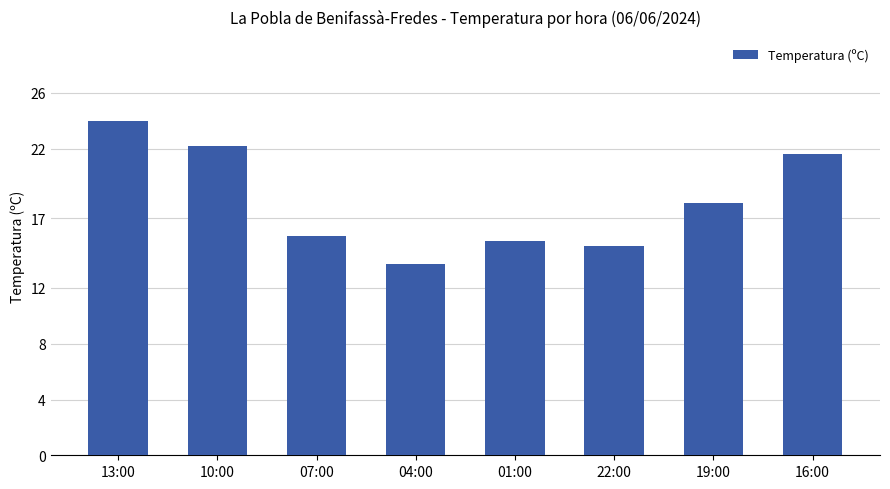

List the labels in order of value, largest first.

13:00, 10:00, 16:00, 19:00, 07:00, 01:00, 22:00, 04:00